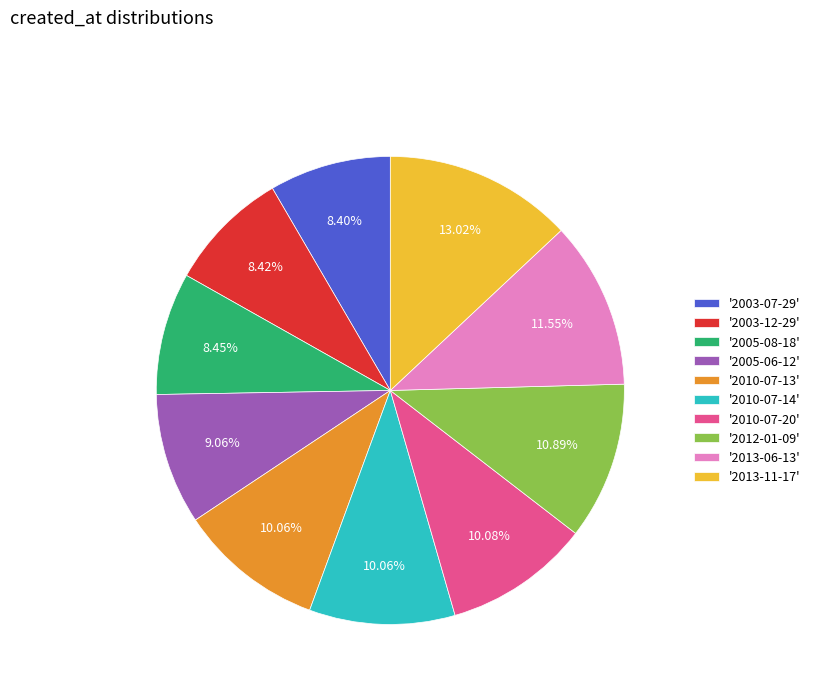

How many slices are in this pie chart?

10